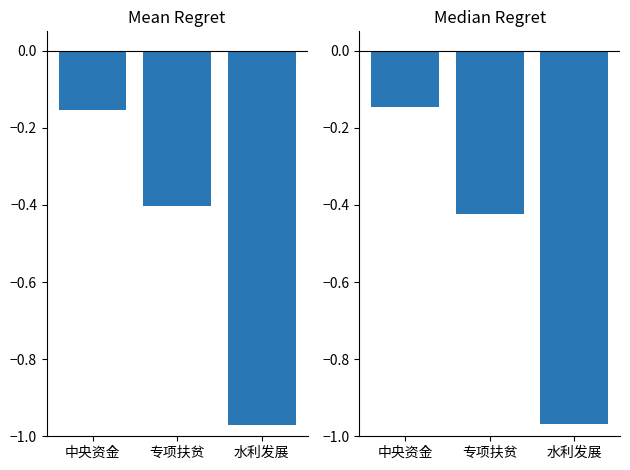

Which has a higher value, 水利发展 or 中央资金?

中央资金